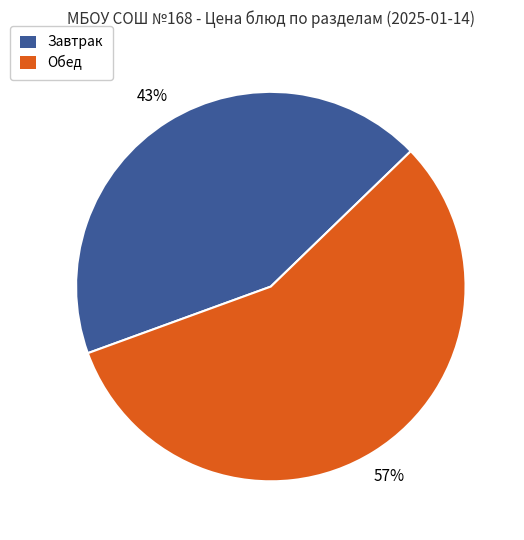

How many segments does this pie chart have?

2